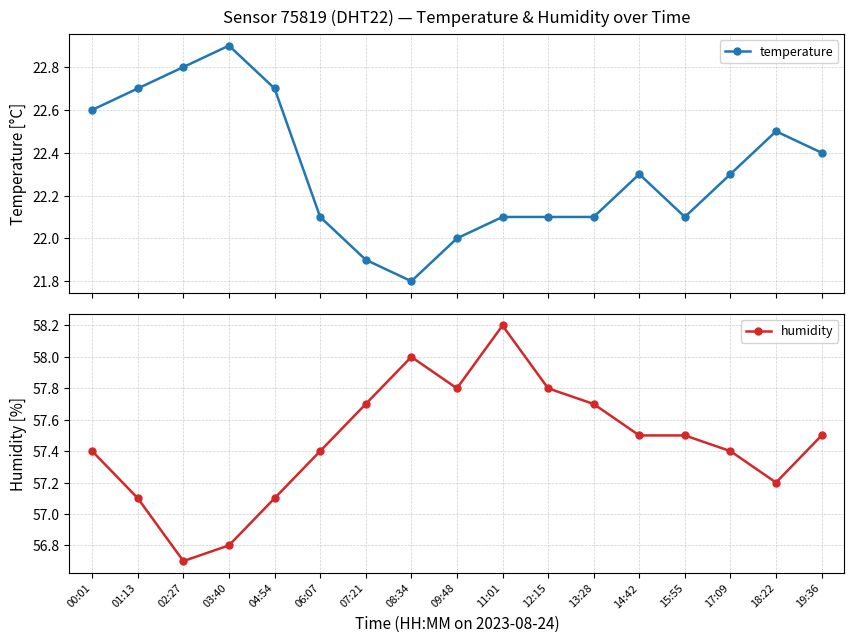

What is the label of the 9th point from the right?

09:48